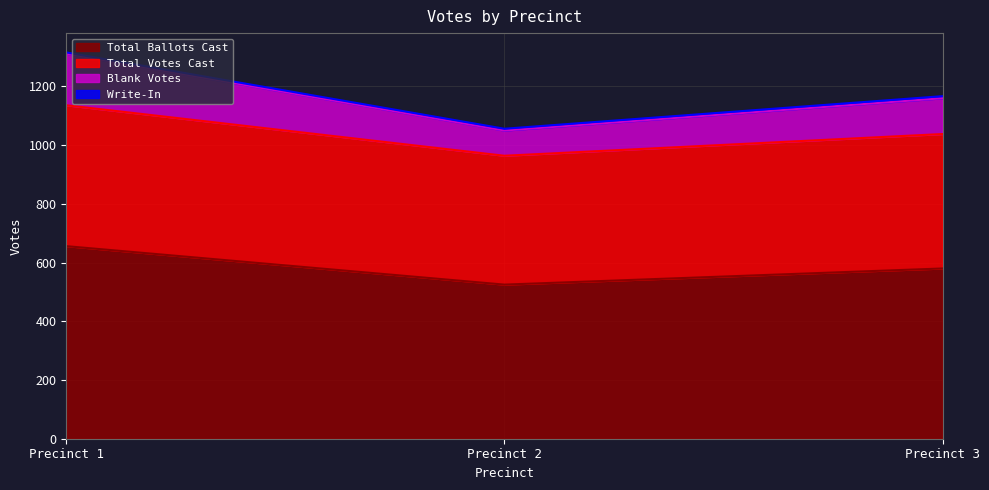

Is it true that Total Votes Cast equals 1817 at Precinct 3?

False